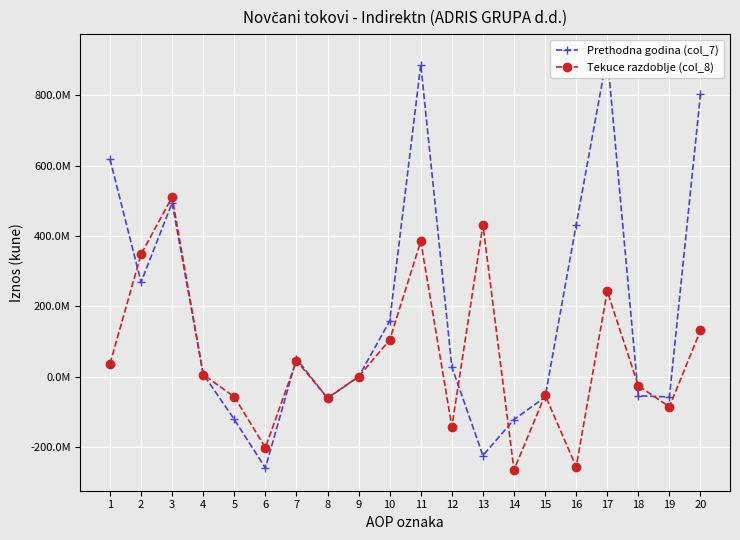

Between 15 and 16, which series saw the biggest shift?

Prethodna godina (col_7)